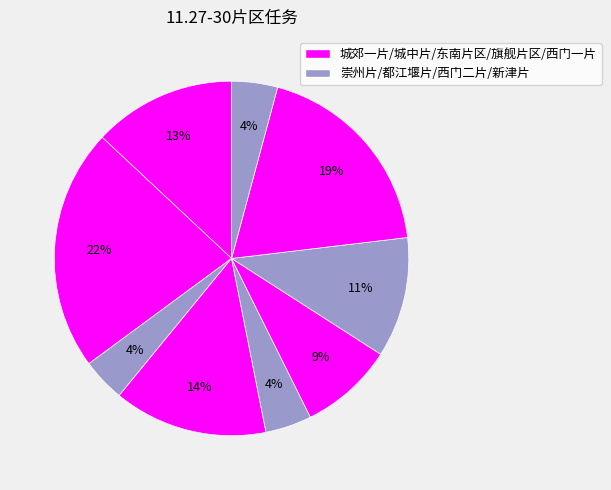

How many segments does this pie chart have?

9